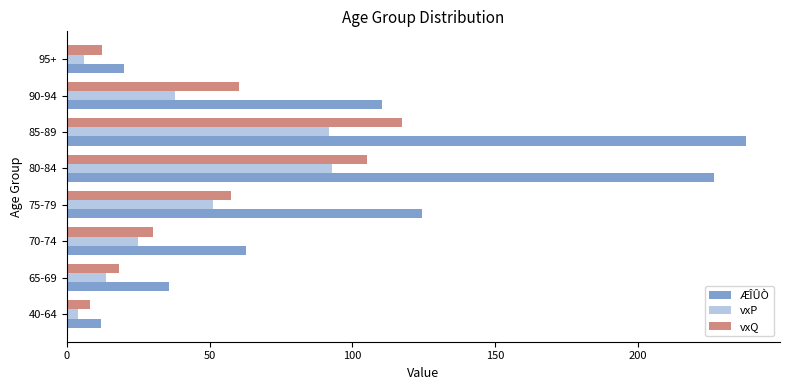

Between 40-64 and 90-94, which series saw the biggest shift?

ÆÎÛÒ